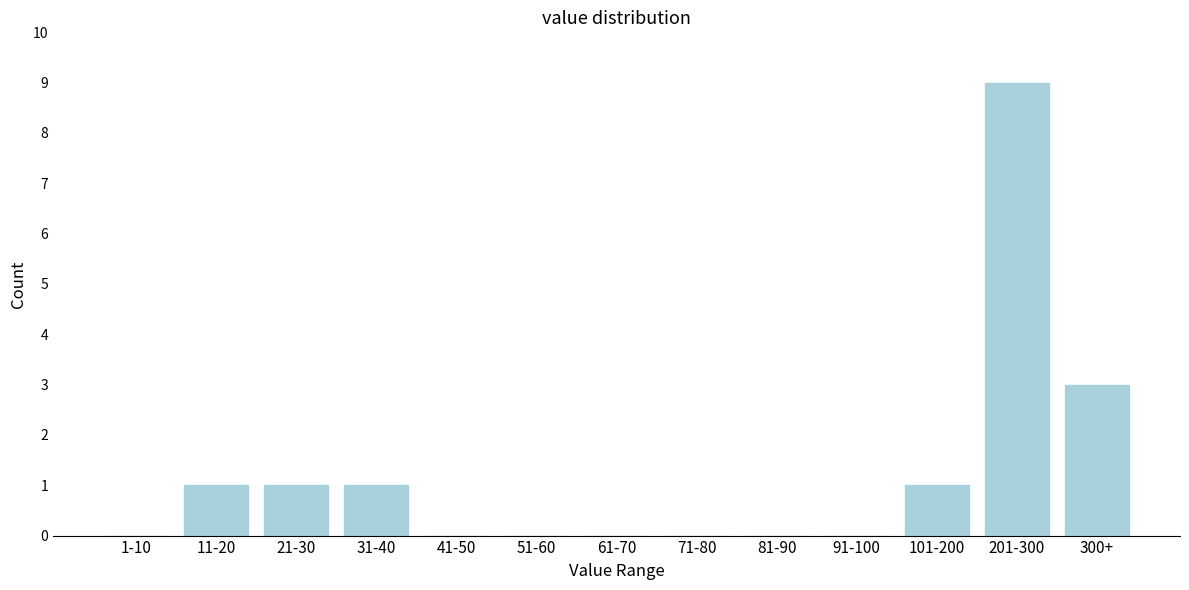

Reading left to right, transcribe all the data shown in this chart.

1-10=0	11-20=1	21-30=1	31-40=1	41-50=0	51-60=0	61-70=0	71-80=0	81-90=0	91-100=0	101-200=1	201-300=9	300+=3